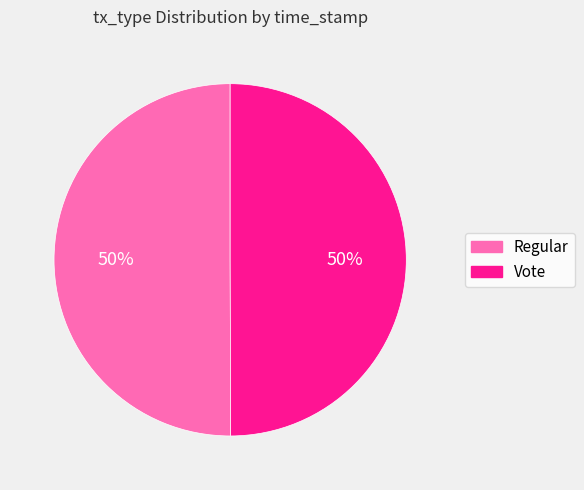

To the nearest percent, what is the average slice percentage?

50%